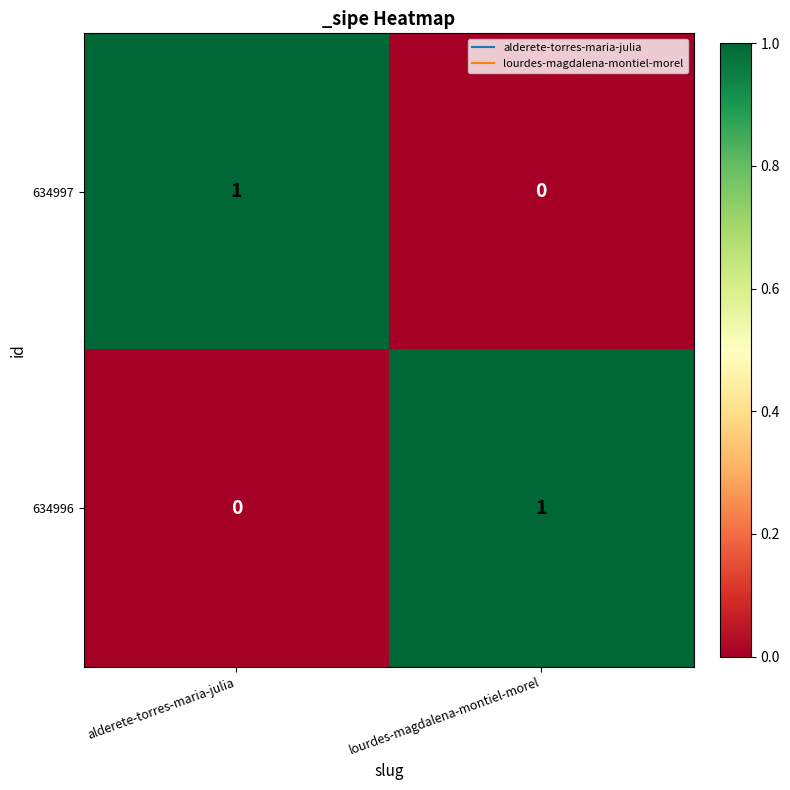

At alderete-torres-maria-julia, list the series in order from largest to smallest.

634997, 634996